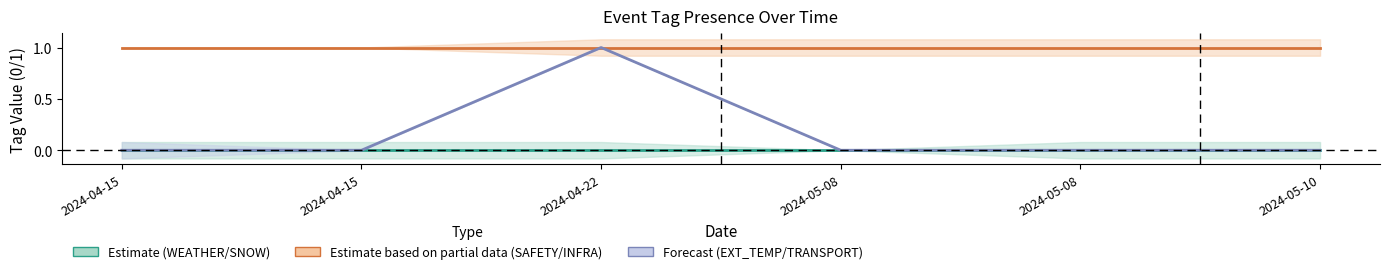

What is the greatest value displayed?

1